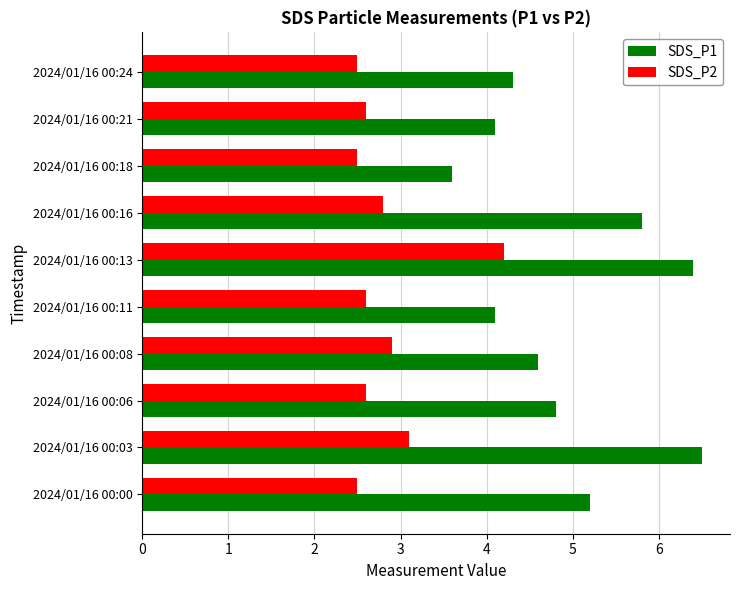

Is the value of SDS_P2 at 2024/01/16 00:03 greater than the value of SDS_P1 at 2024/01/16 00:24?

No